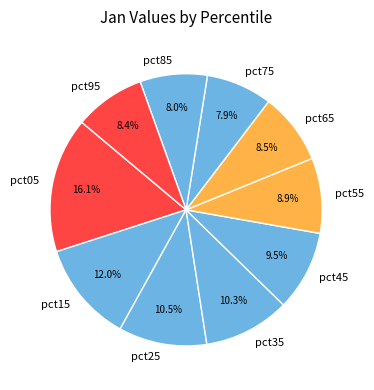

What percentage is the pct75 slice, to the nearest percent?

8%